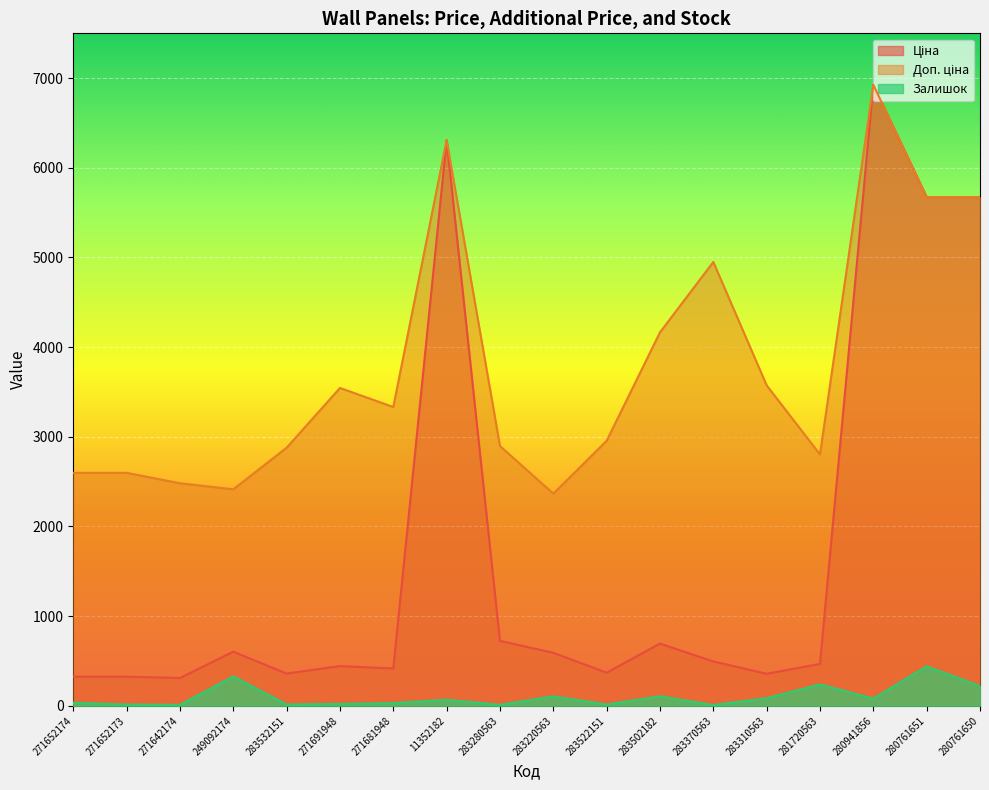

How many lines are shown in the chart?

3